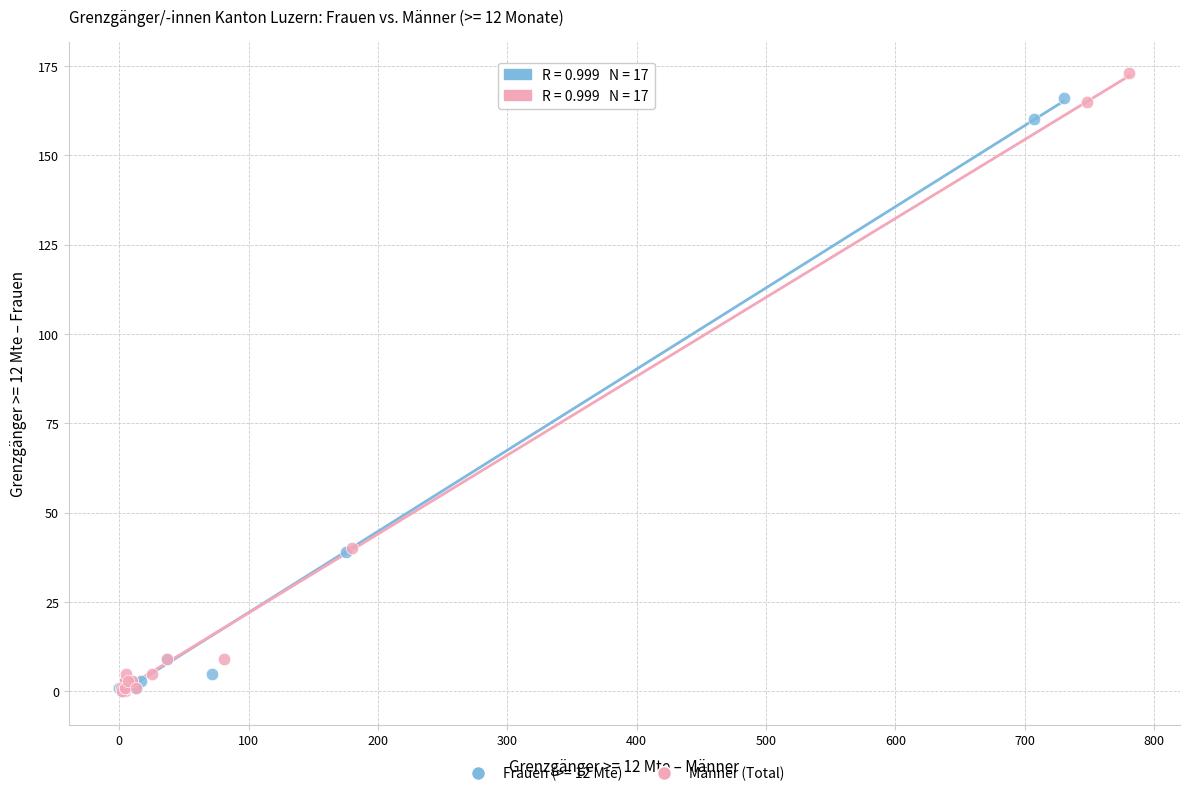

Which series has the widest spread of Y values?

Männer (Total)